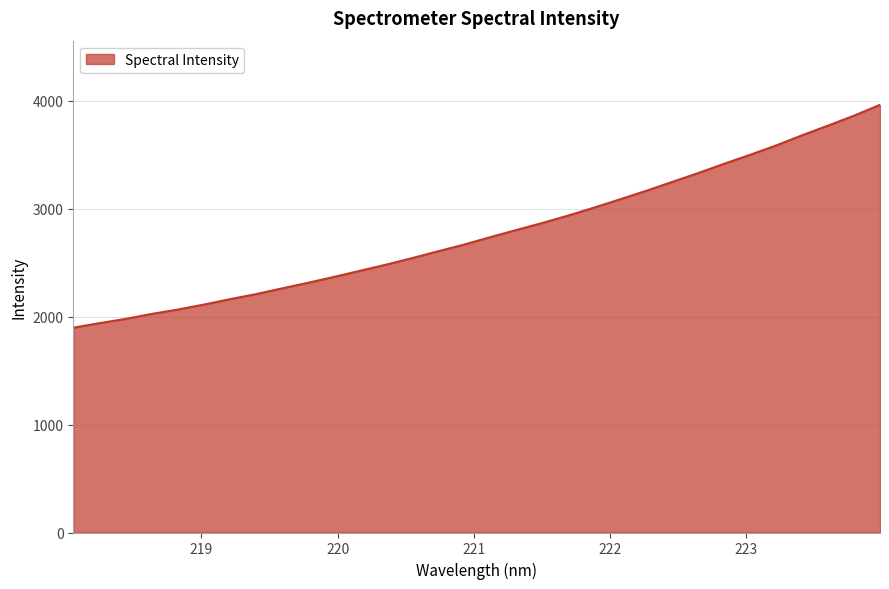

Count the number of data series in this chart.

1